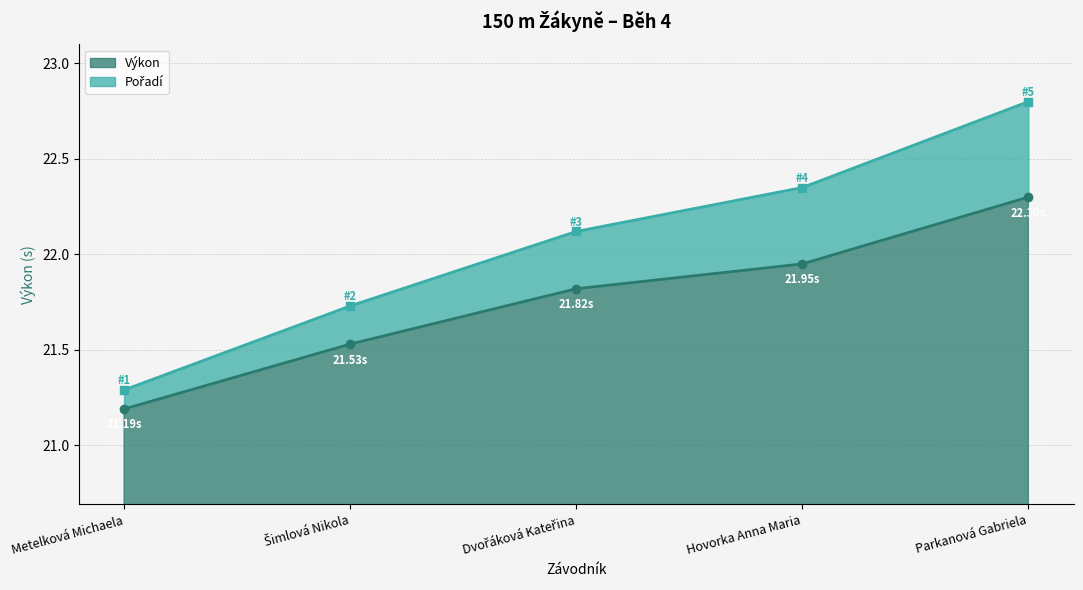

The value of Výkon at Parkanová Gabriela is 30.3. True or false?

False